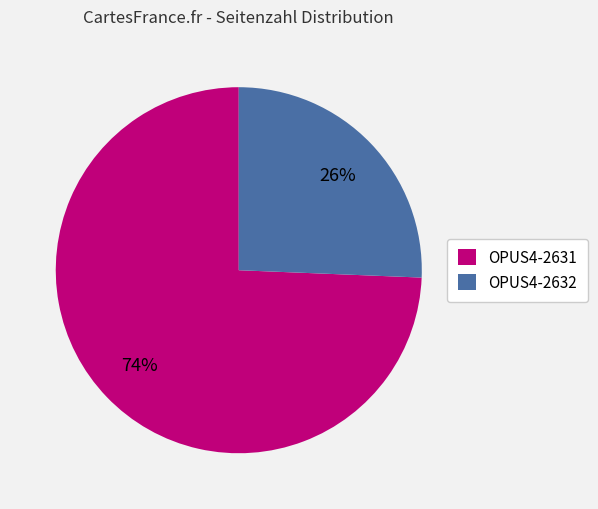

Between OPUS4-2631 and OPUS4-2632, which is larger?

OPUS4-2631